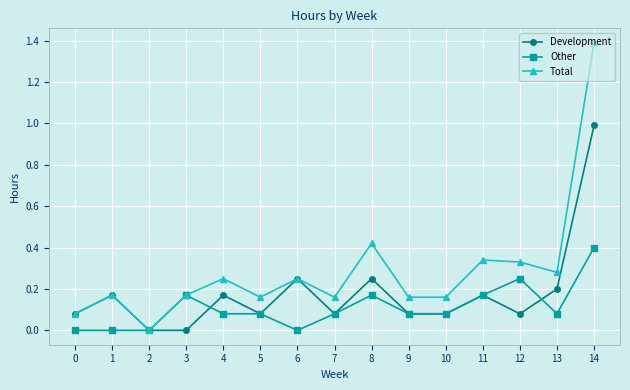

Which series has the widest spread of values?

Total